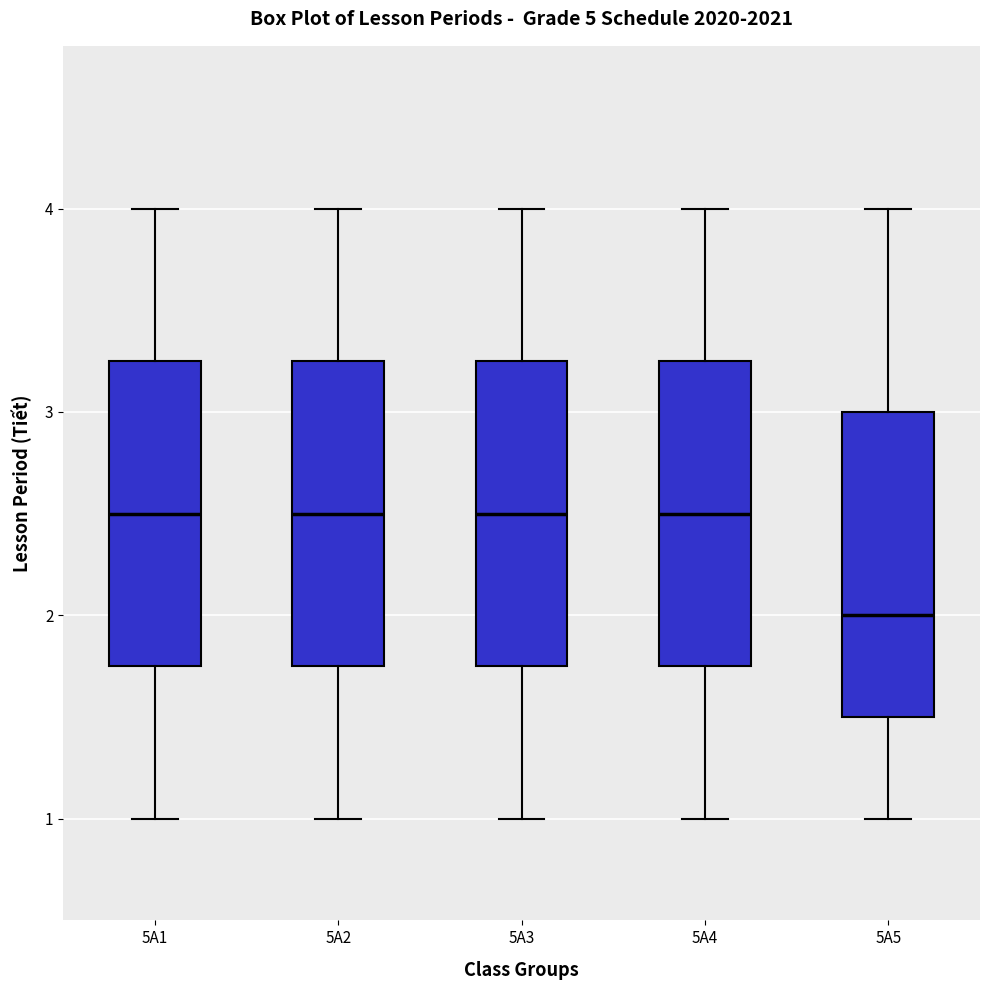

Reading left to right, read every box against the y-axis: the position of its median line, the range the box covers, and the ends of its whiskers. The values are not printed on the chart, so give them approximately, as read against the axis.

5A1: median 2.5, box 1.8 to 3.3, whiskers 1.0 to 4.0
5A2: median 2.5, box 1.8 to 3.3, whiskers 1.0 to 4.0
5A3: median 2.5, box 1.8 to 3.3, whiskers 1.0 to 4.0
5A4: median 2.5, box 1.8 to 3.3, whiskers 1.0 to 4.0
5A5: median 2.0, box 1.5 to 3.0, whiskers 1.0 to 4.0